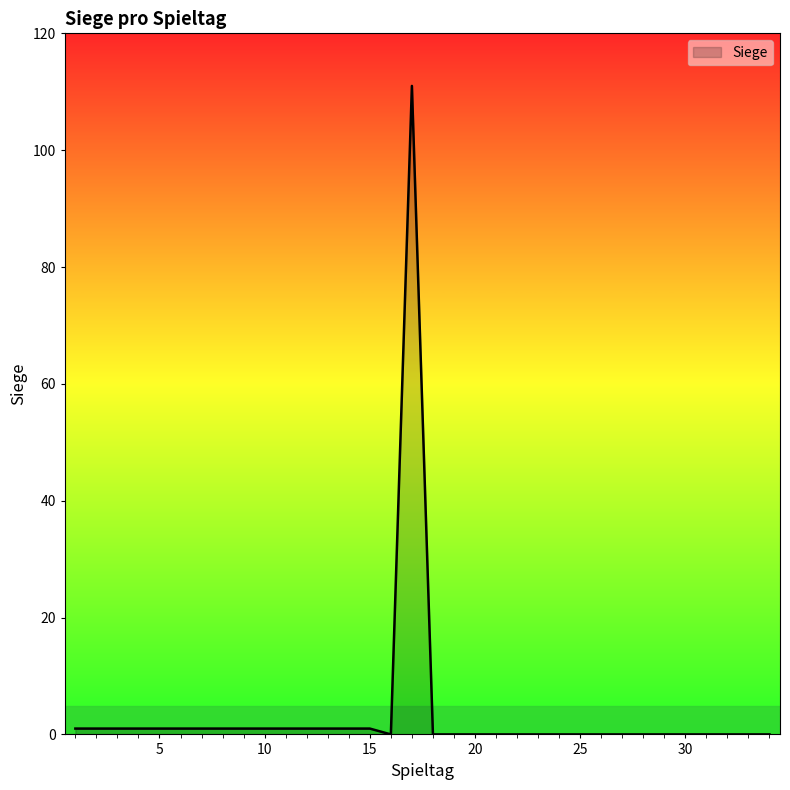

What is the greatest value displayed?

111